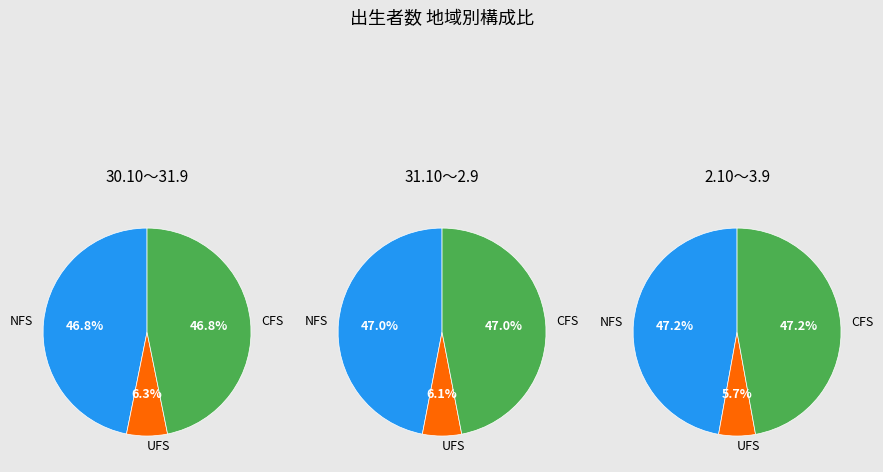

True or false: 中区 accounts for 1% of the total.

False